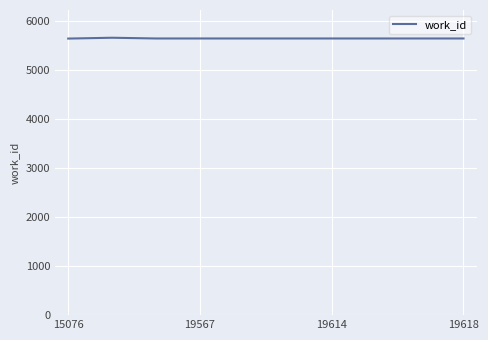

What is the difference between the maximum and minimum values?

17